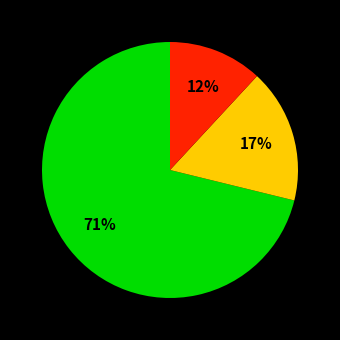

Is there any slice that represents more than half of the pie?

Yes